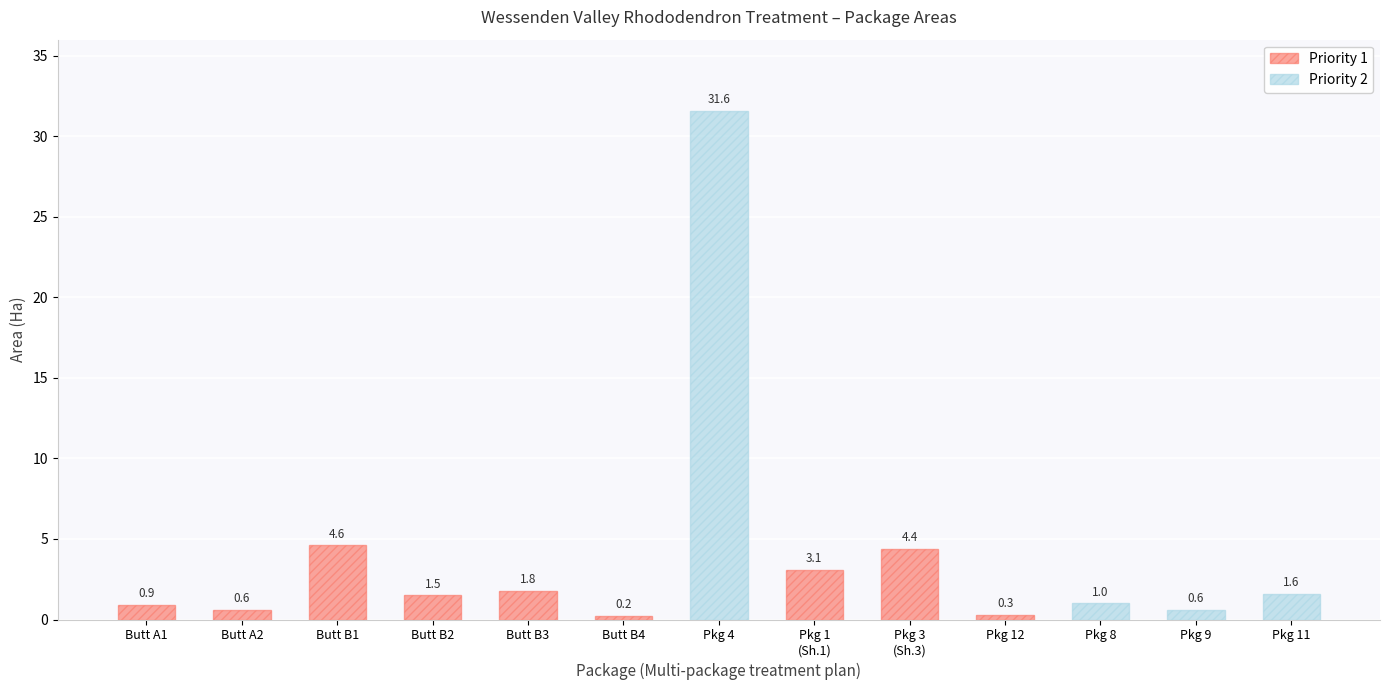

What is the sum of the values at Package 4 and Package 3 (Shape 3)?

36.0